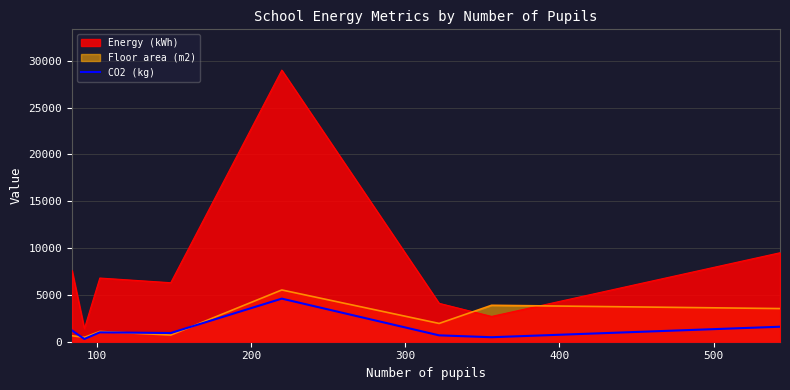

What is the difference between the maximum and second lowest values?

4120